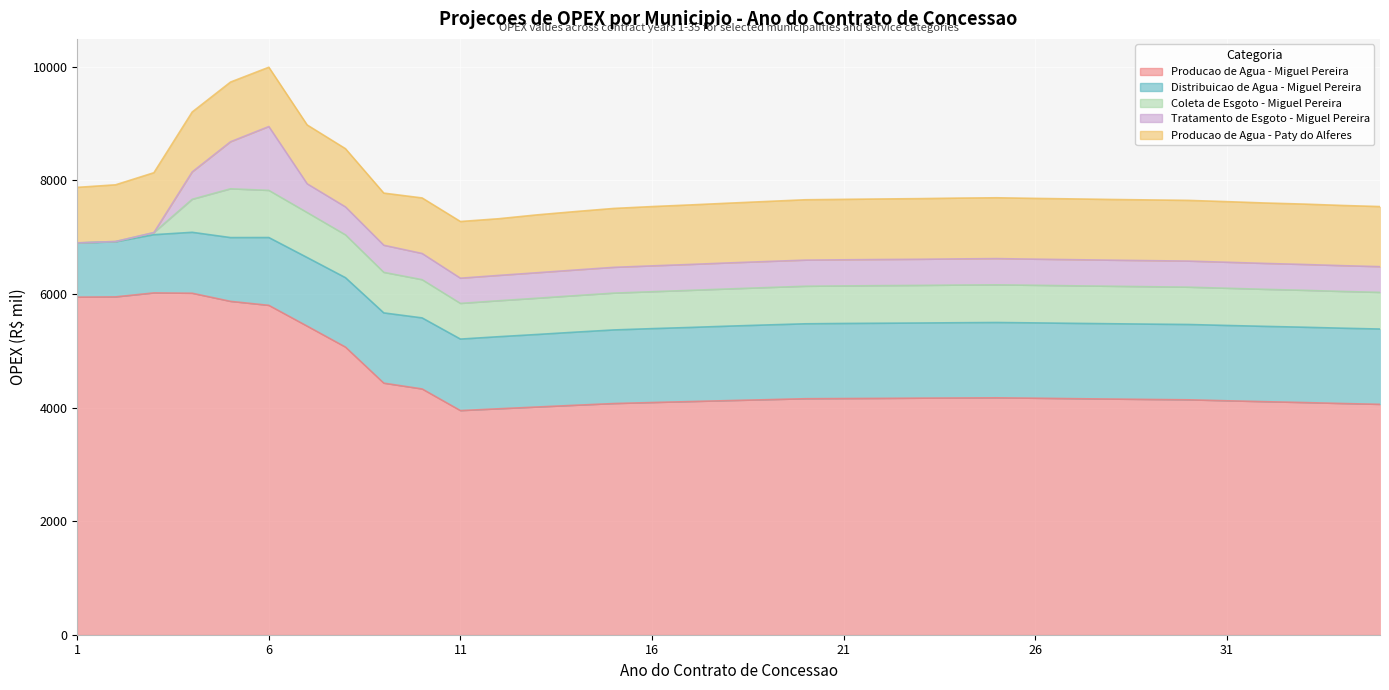

How many values in the Distribuicao de Agua - Miguel Pereira series exceed 1311?

17